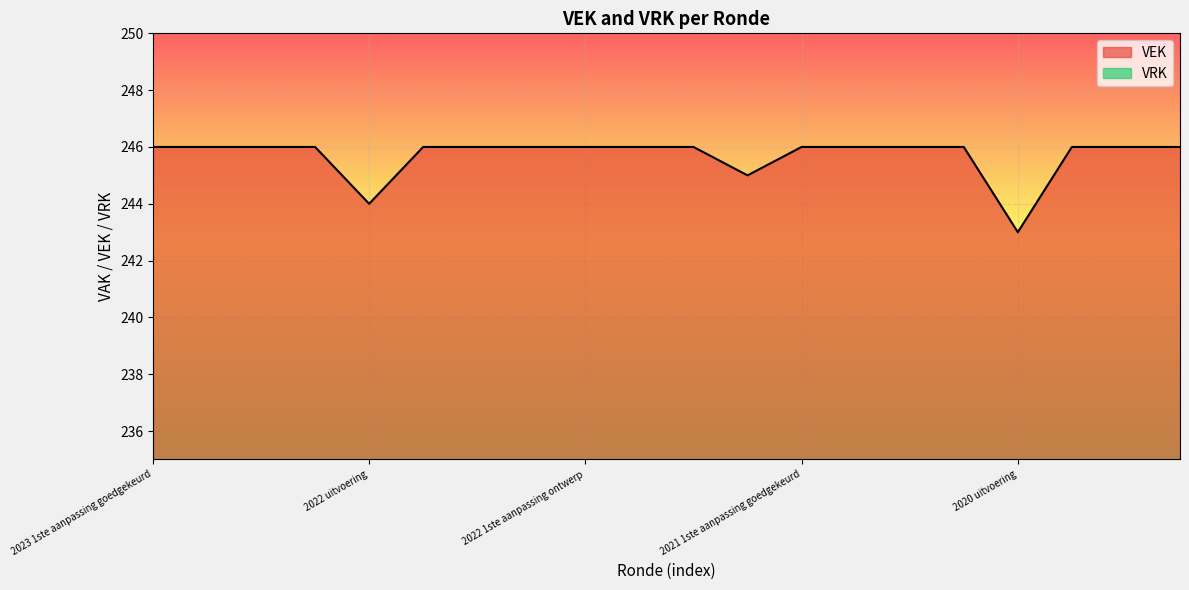

What is the greatest value displayed?

246